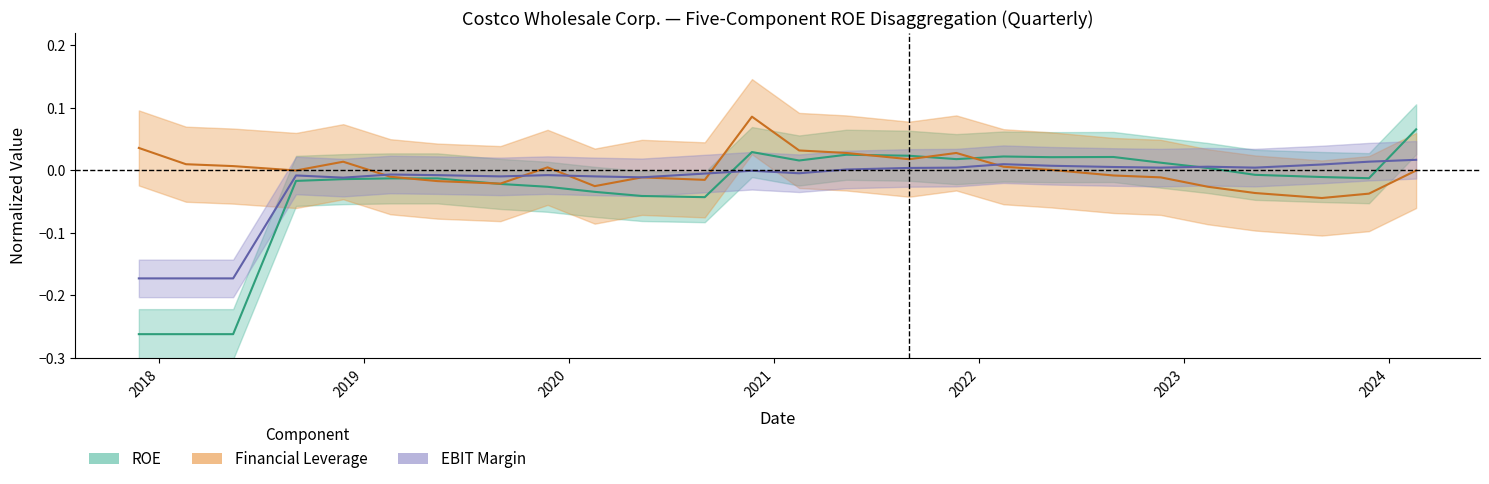

How many intersections are there between Financial Leverage and EBIT Margin?

5